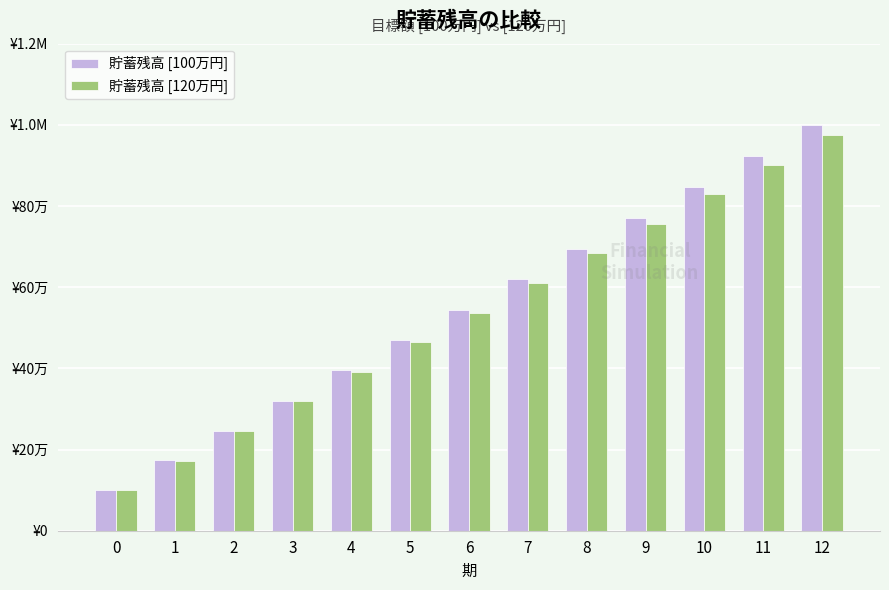

Are the bars grouped side by side (vs. stacked)?

Yes